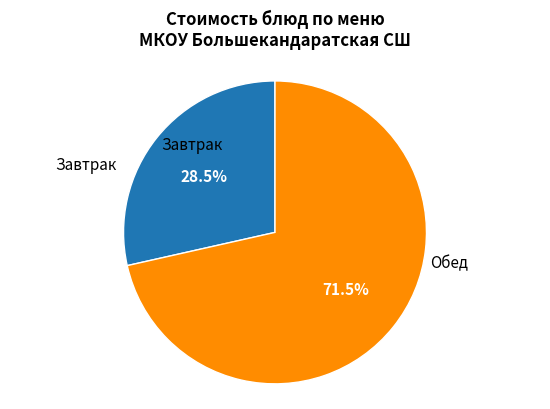

Is there any slice that represents more than half of the pie?

Yes